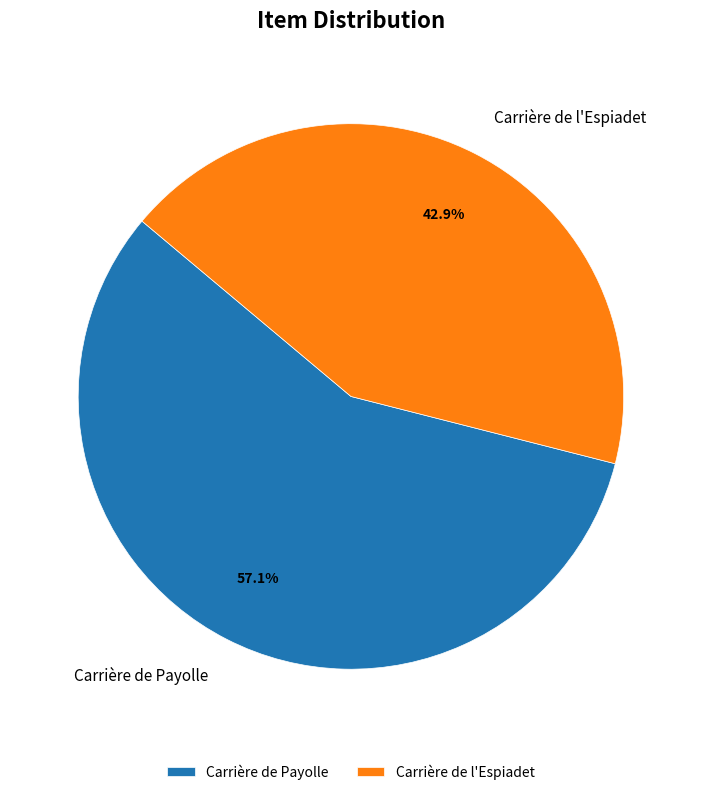

Rank the categories by value from lowest to highest.

Carrière de l'Espiadet, Carrière de Payolle